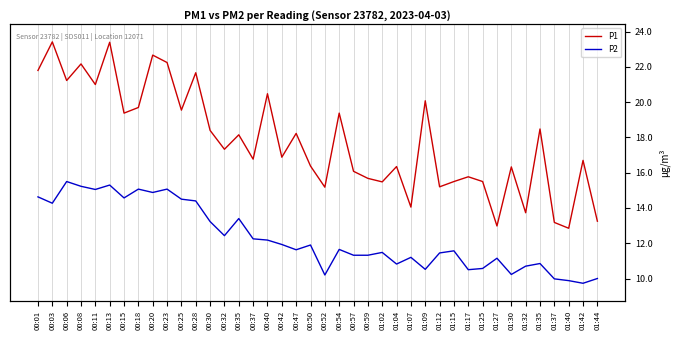

What is the minimum value shown in the chart?

9.7